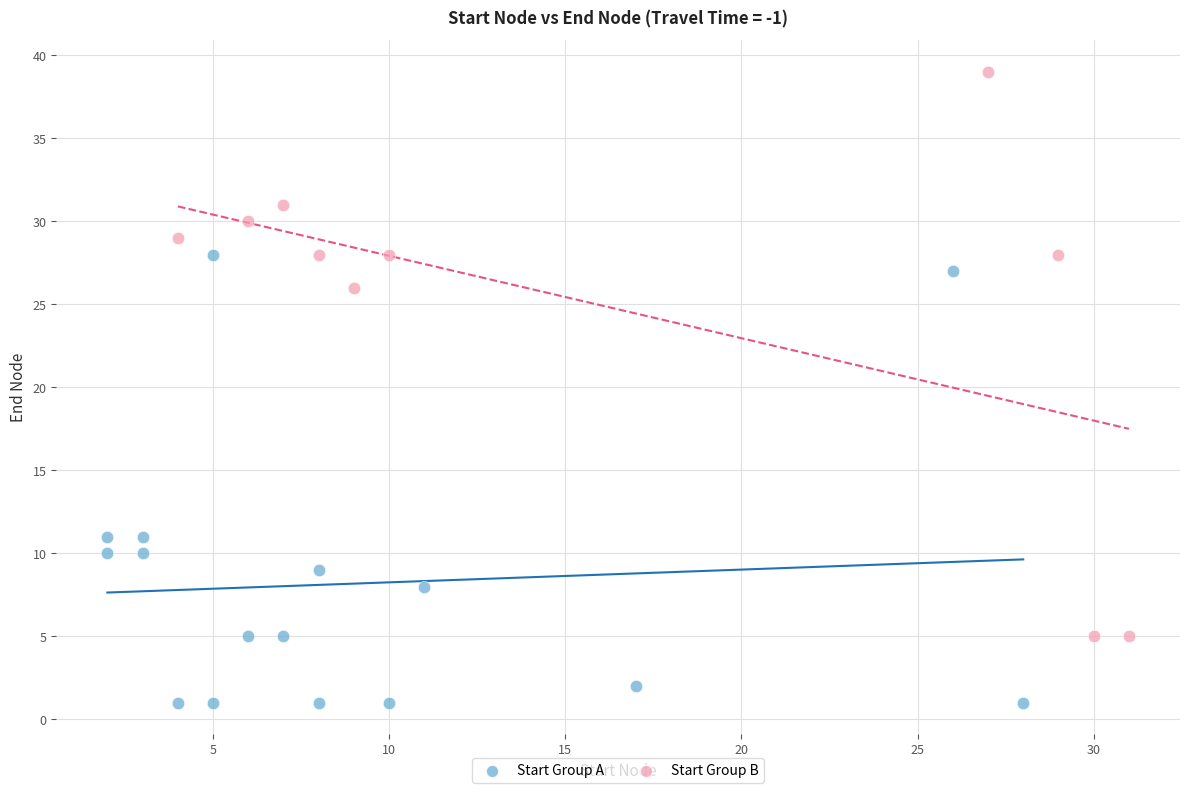

Which series has the widest spread of Y values?

Start Group B